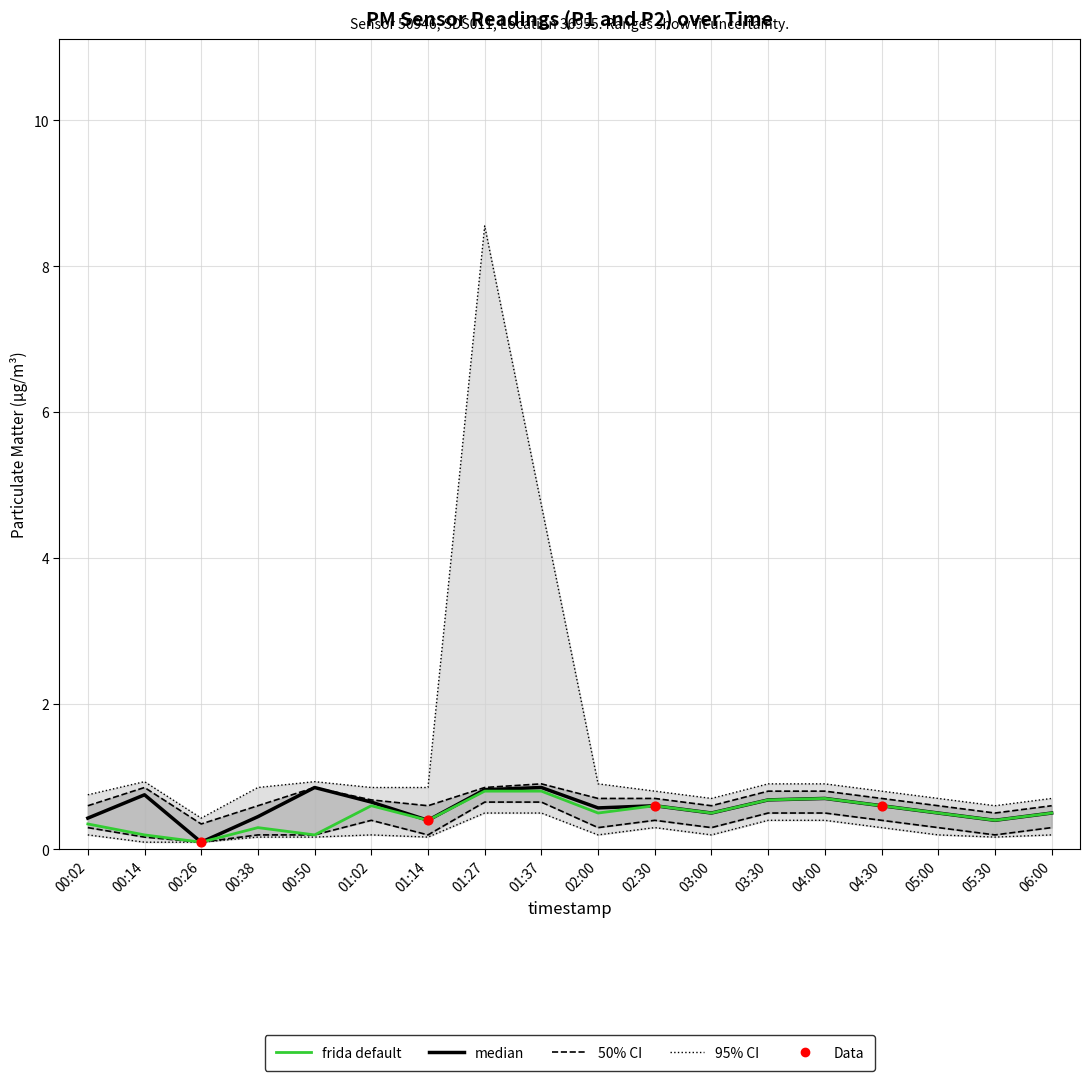

Is the value of P2 at 03:00 greater than the value of P1 at 01:14?

Yes